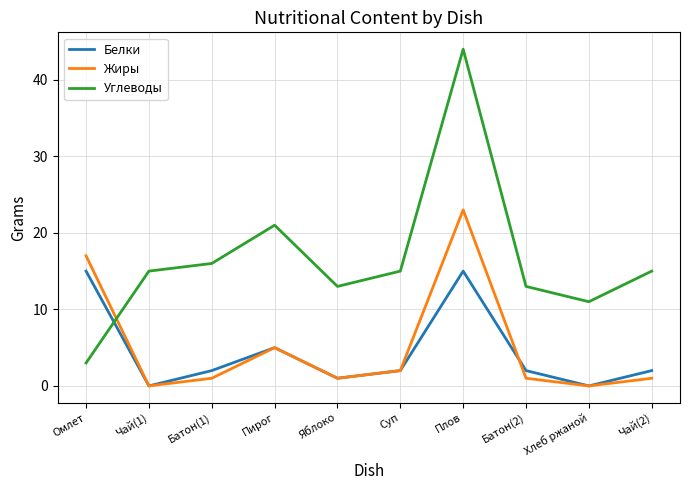

Rank the series by their maximum value, from lowest to highest.

Белки, Жиры, Углеводы